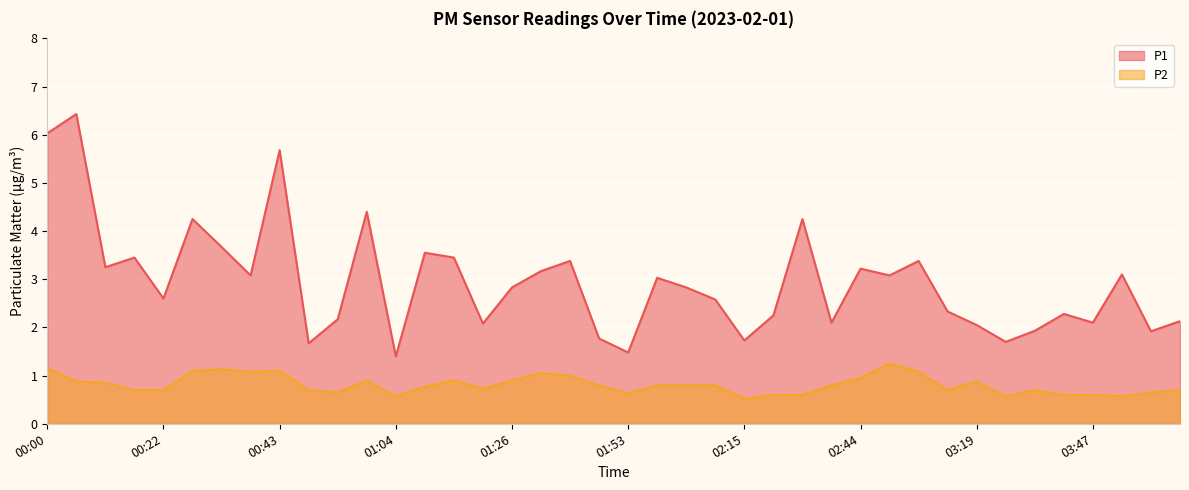

What is the approximate value of P1 at 03:47?

2.1